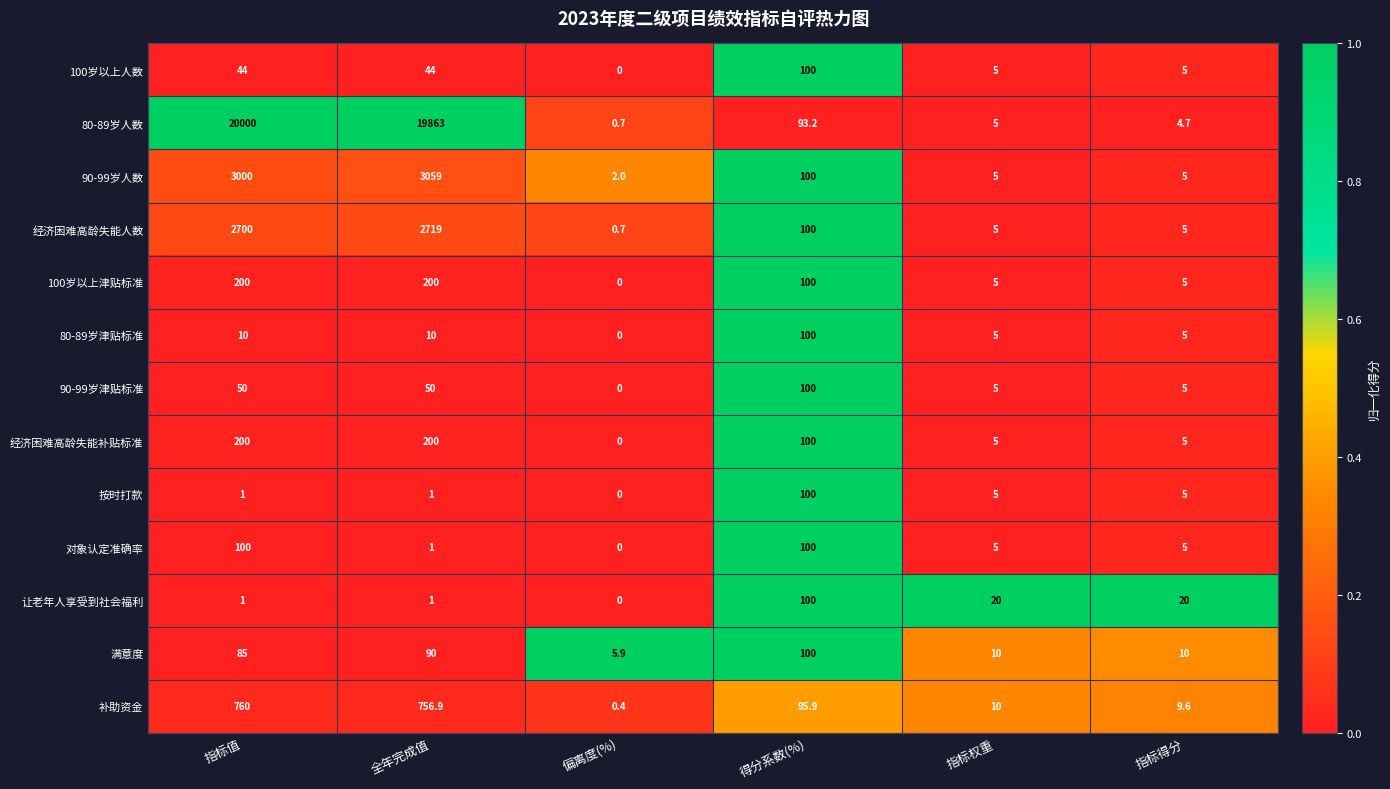

What is the total value across all series at 得分系数(%)?

1289.1